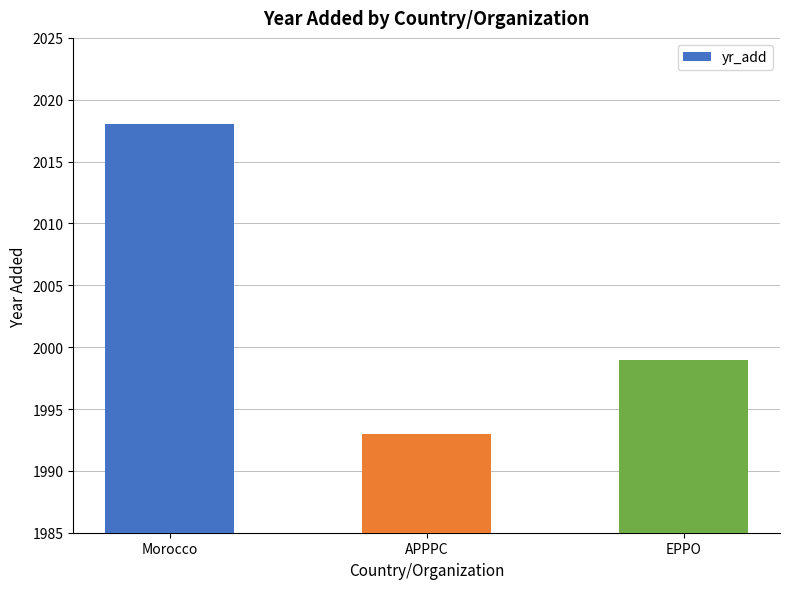

At which label does the data first exceed 1999?

Morocco